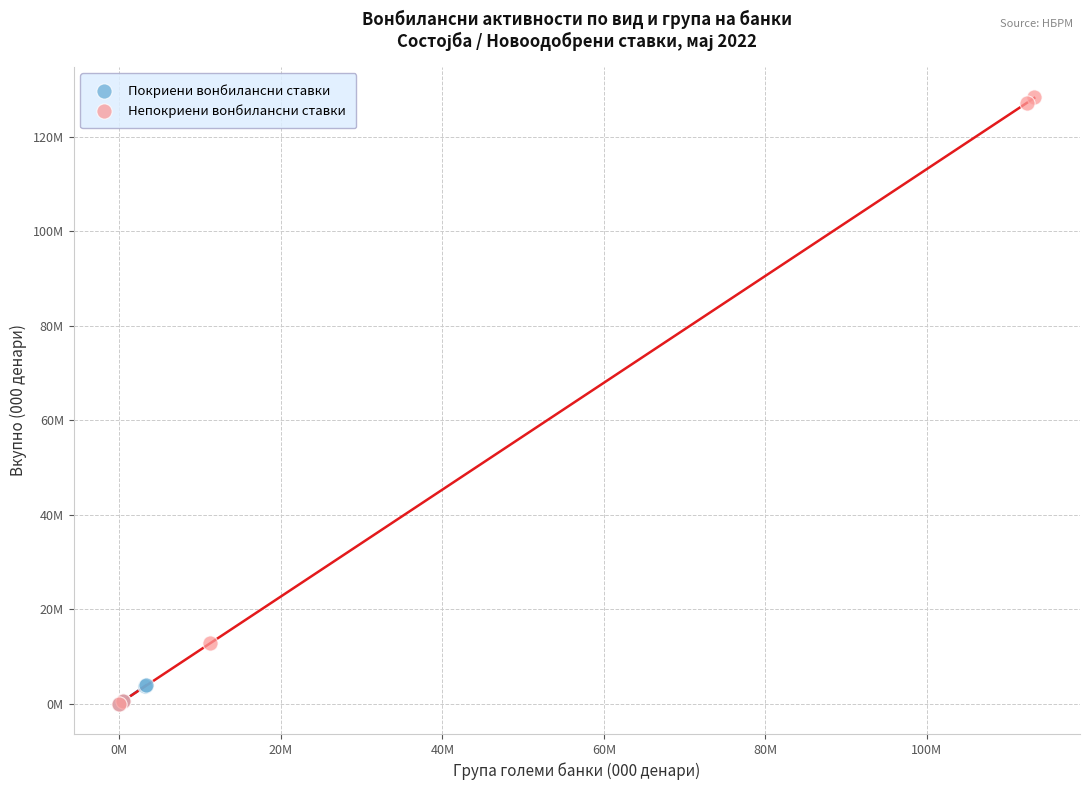

What are all the series names shown in the legend?

Покриени вонбилансни ставки, Непокриени вонбилансни ставки